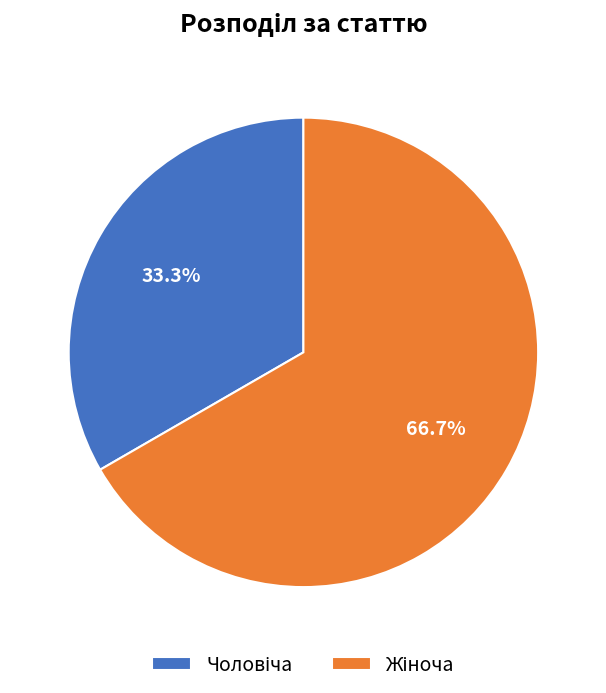

Is there a majority slice in this chart?

Yes